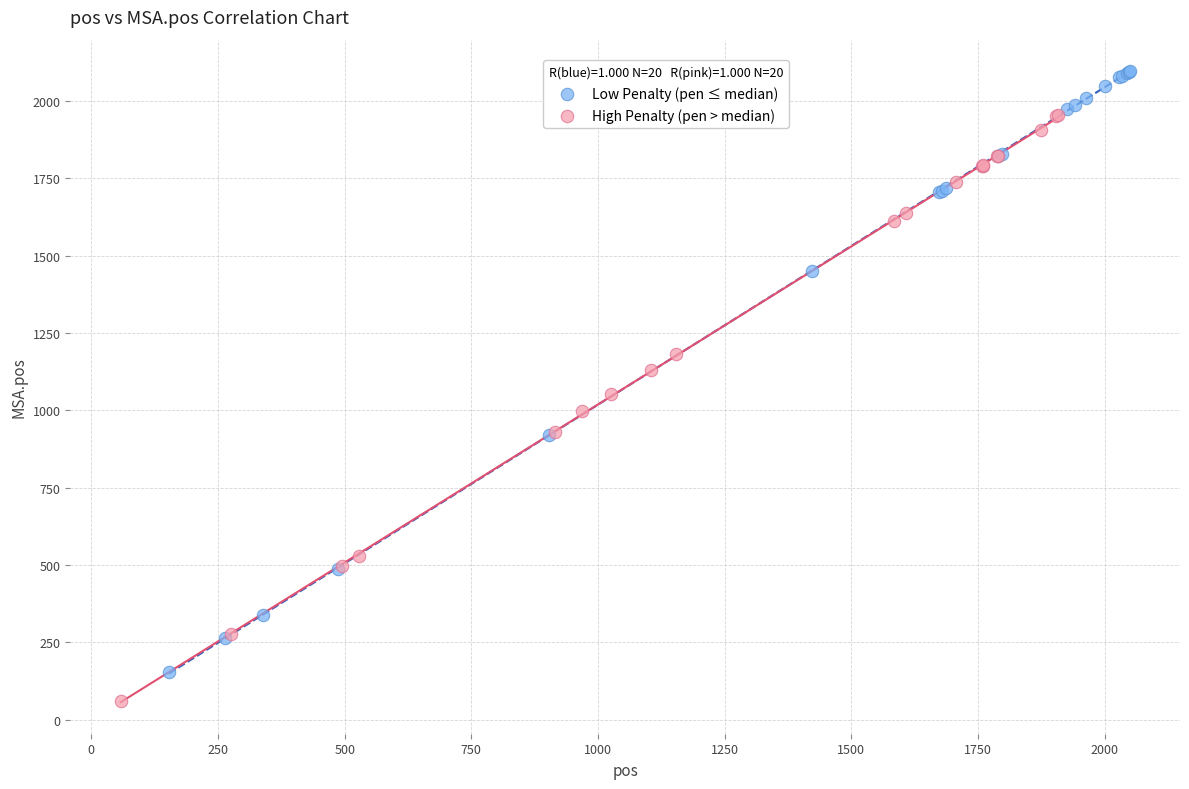

Which series reaches the minimum Y coordinate?

High Penalty (pen > median)